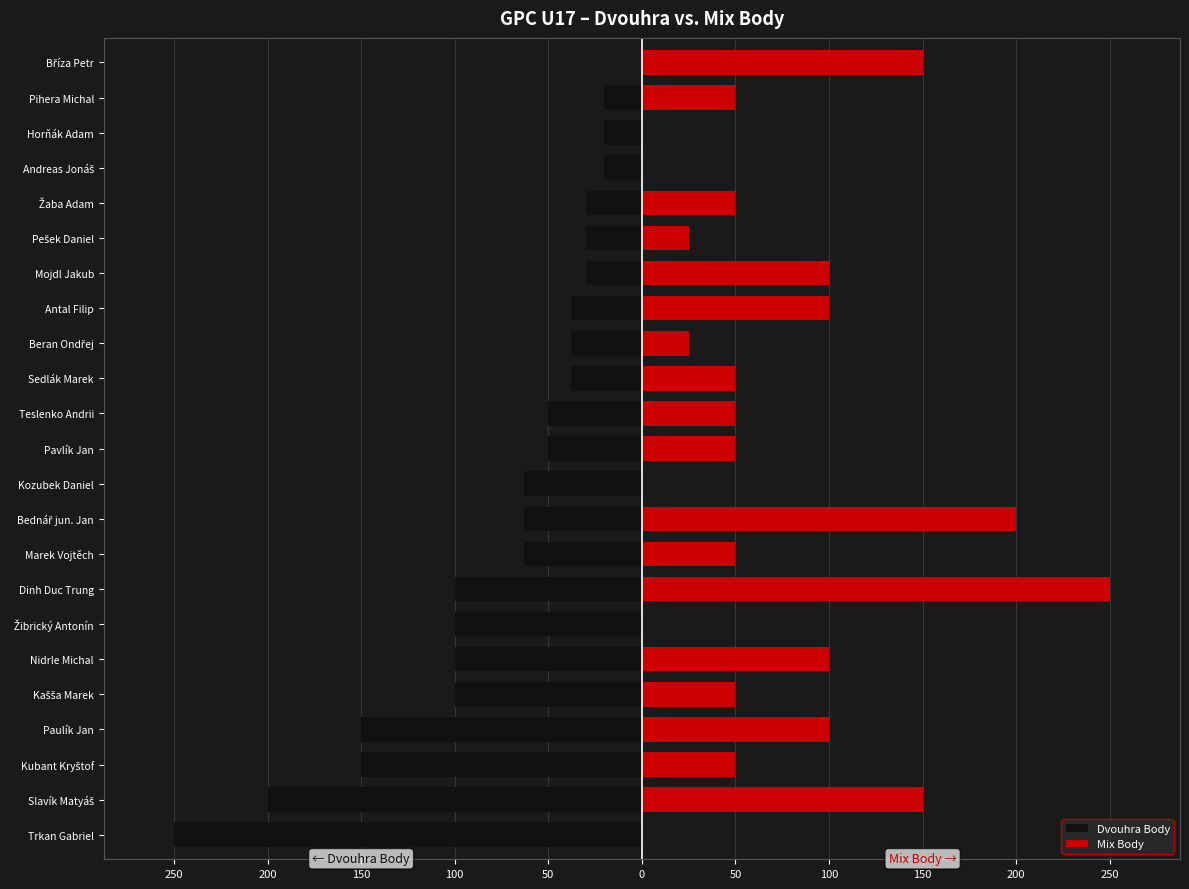

How many values in Dvouhra Body are below zero?

22